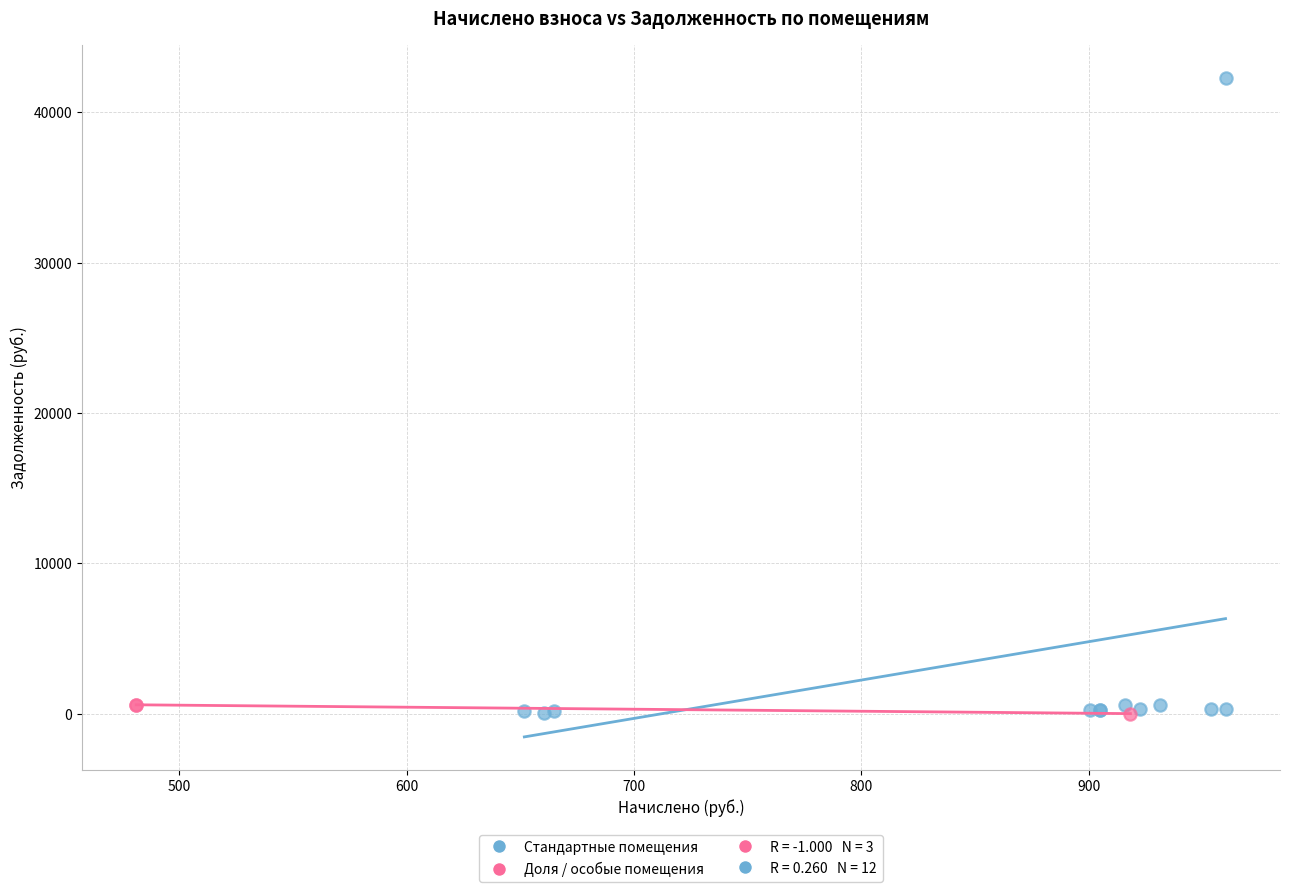

Which series has the widest spread of Y values?

Стандартные помещения